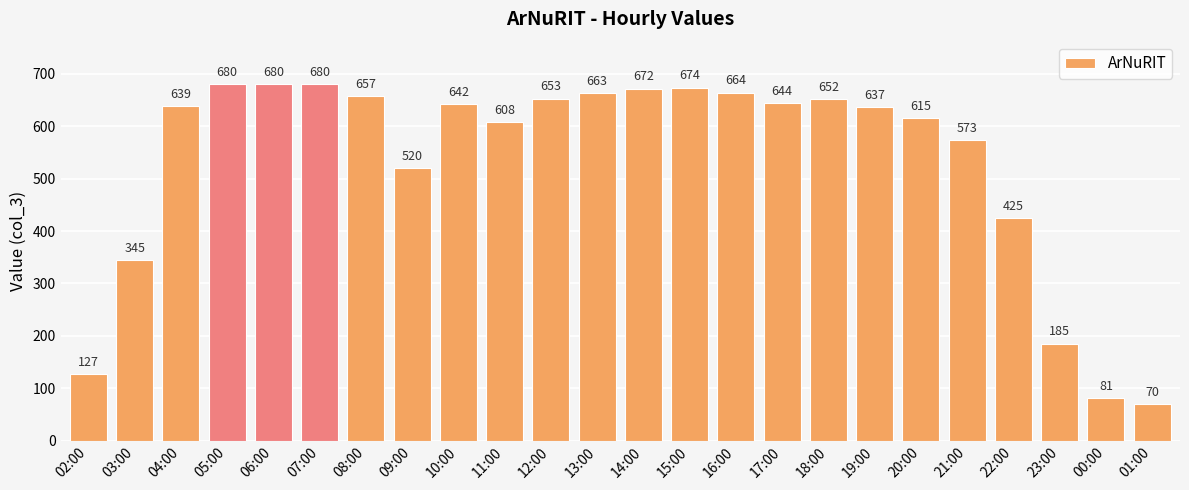

How many values are below 642?

12